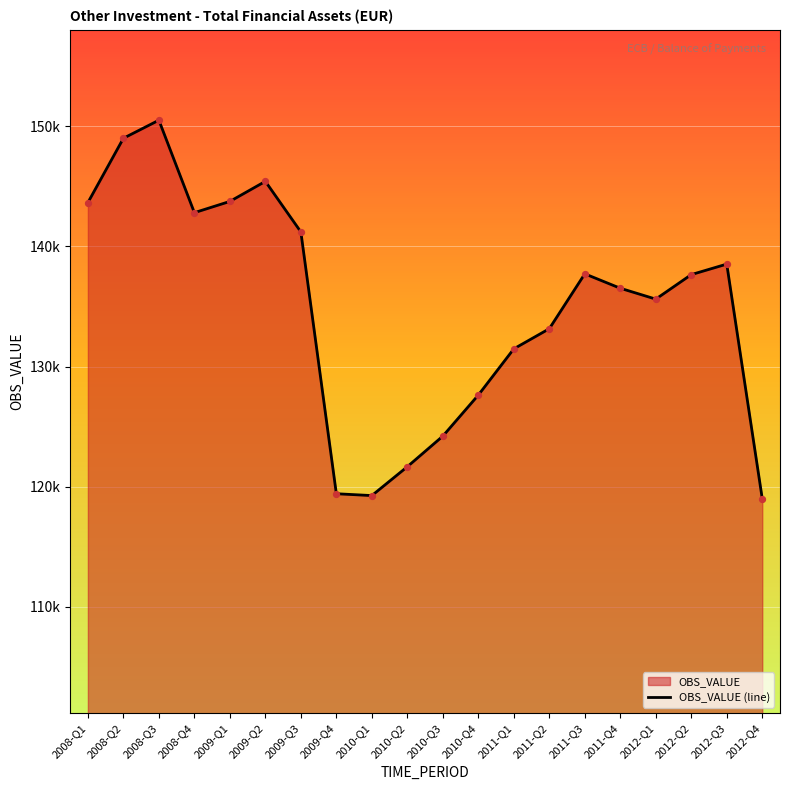

Between 2011-Q4 and 2009-Q1, which is larger?

2009-Q1